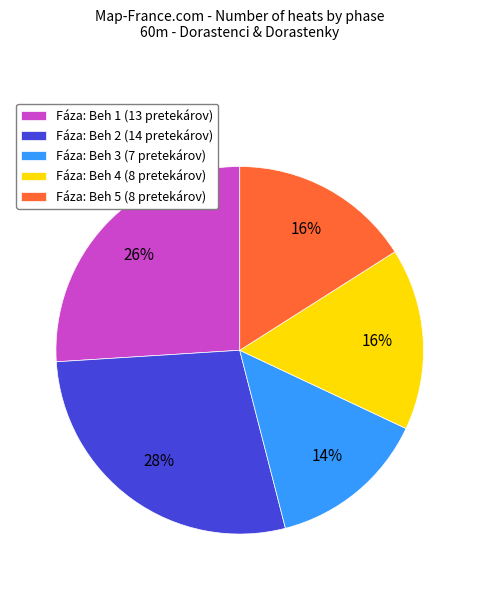

Which category has the smallest portion of the pie?

Fáza: Beh 3 (7 pretekárov)